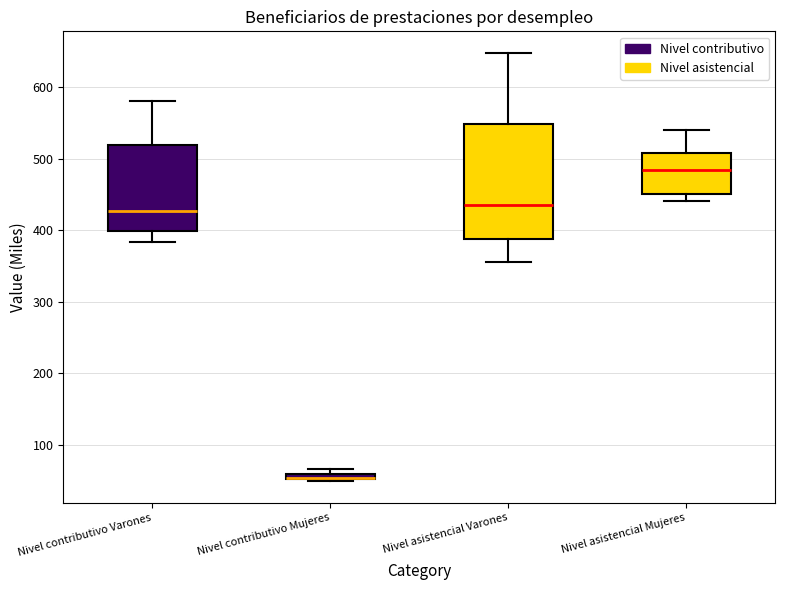

Comparing the boxes themselves (not the whiskers), which one is the tallest?

Nivel asistencial Varones